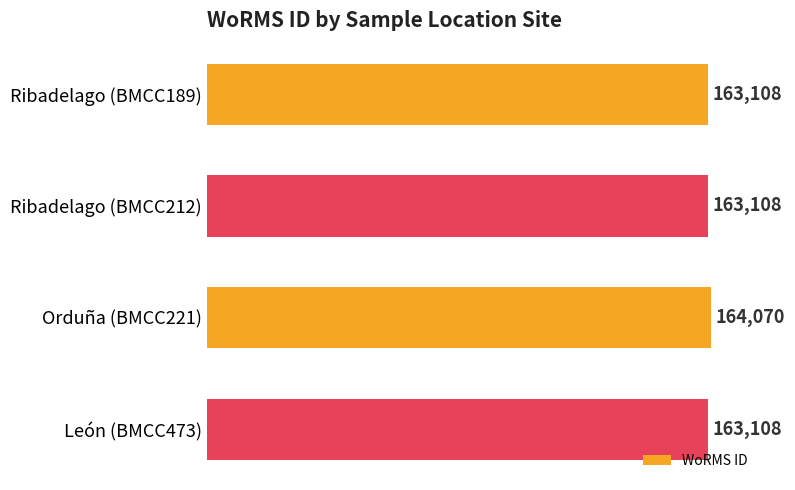

What is the sum of all values?

653394